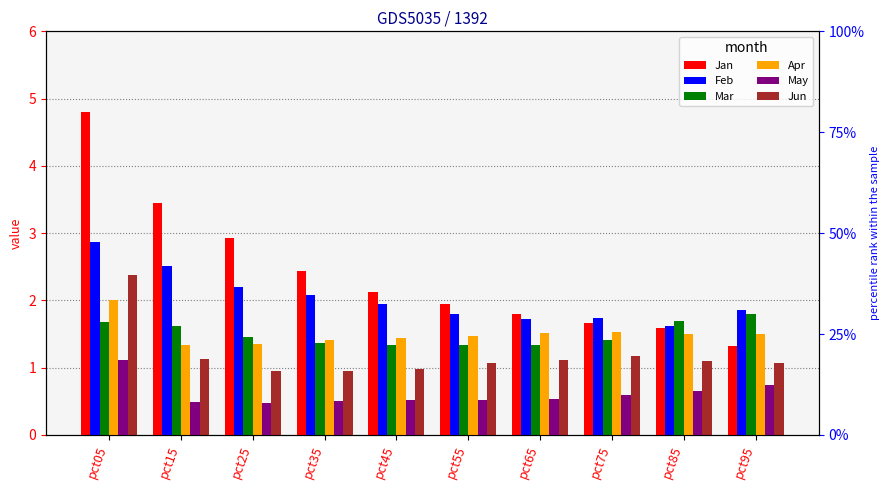

Read the Feb value at pct05.

2.9